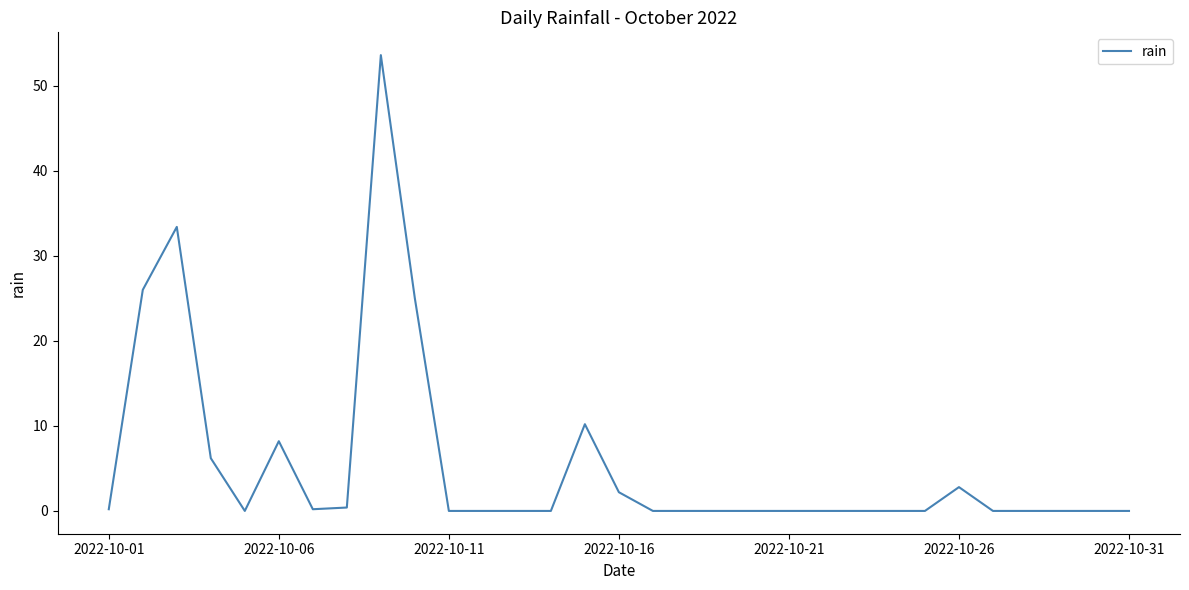

Does the chart have visible grid lines?

No